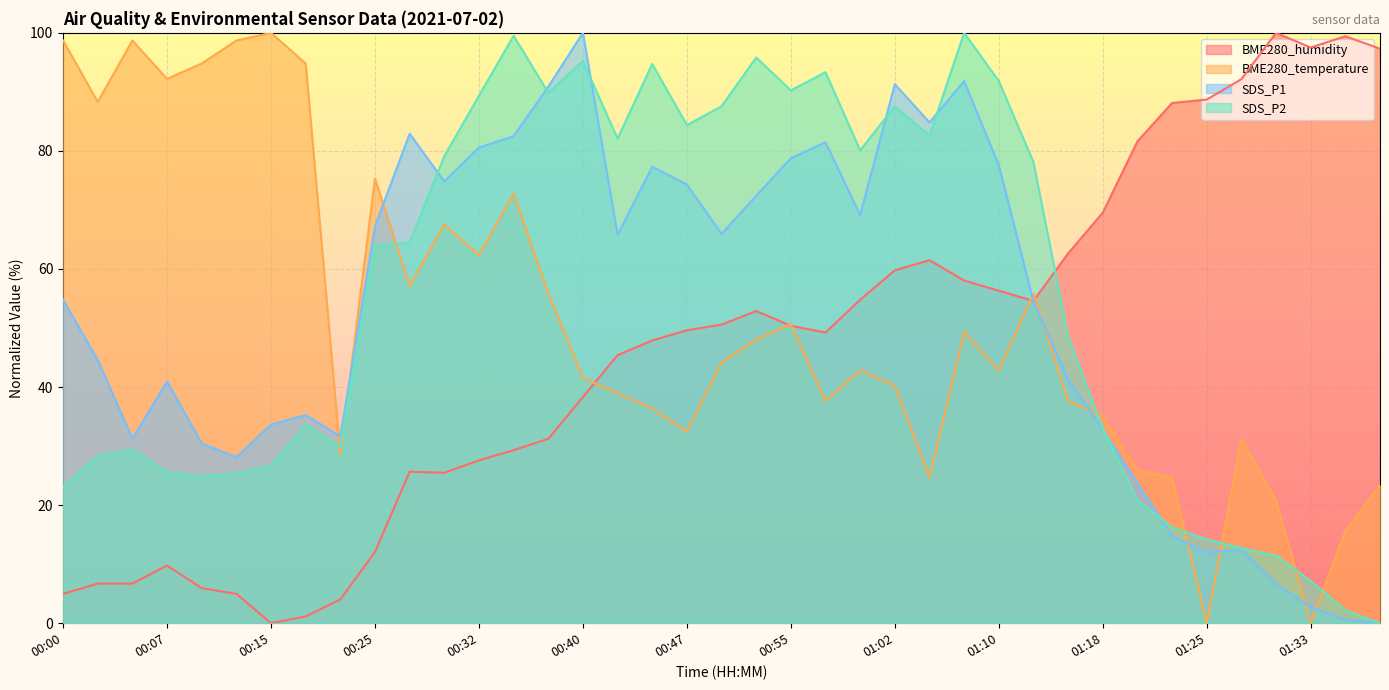

What are all the series names shown in the legend?

BME280_humidity, BME280_temperature, SDS_P1, SDS_P2